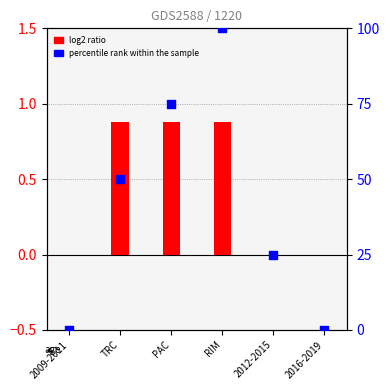

Which series has the largest Y range (max minus min)?

percentile rank within the sample